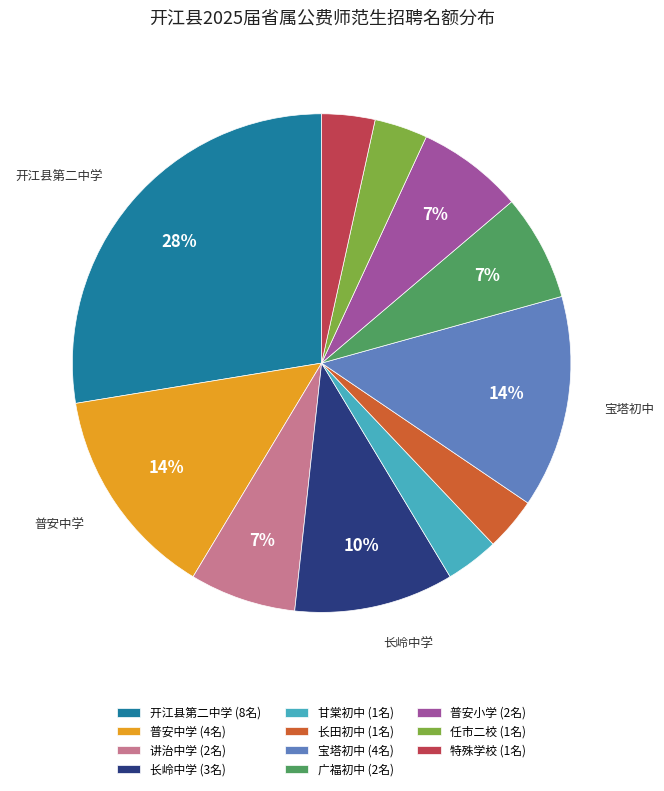

Is there any slice that represents more than half of the pie?

No